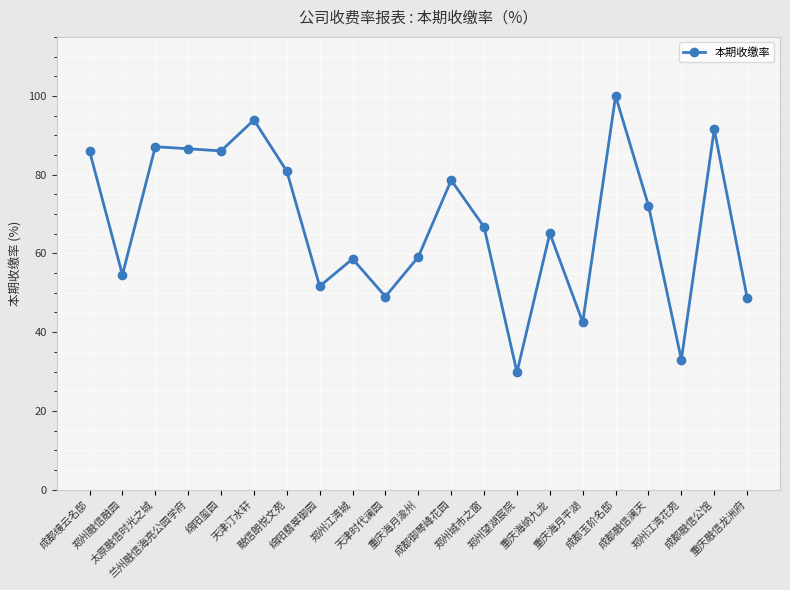

What is the value of the 5th point from the left?

86.0